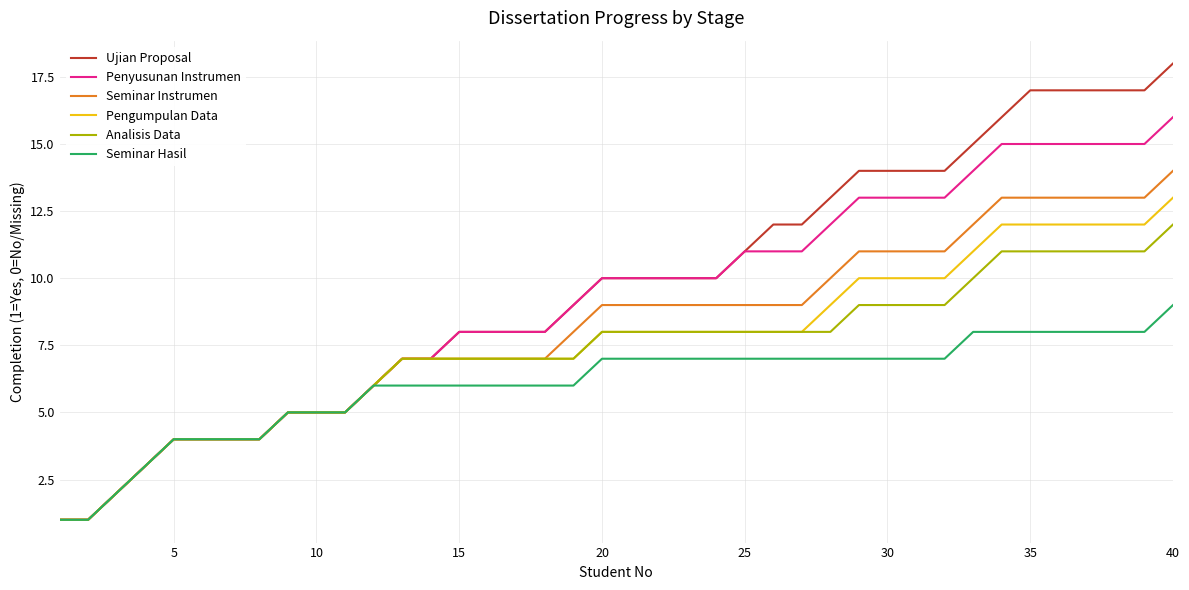

Which series has the widest spread of values?

Ujian Proposal